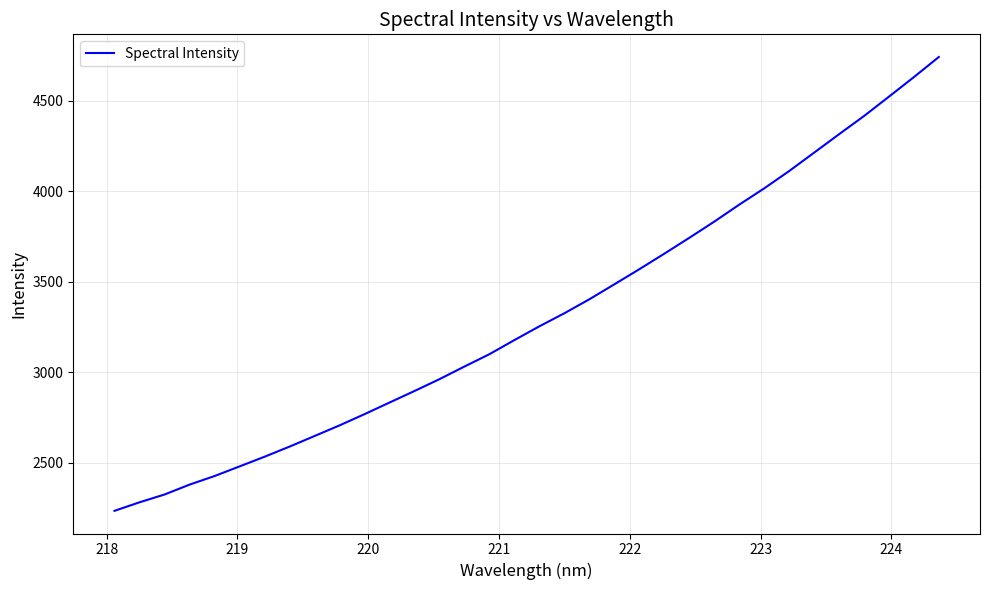

What is the maximum value shown in the chart?

4740.4